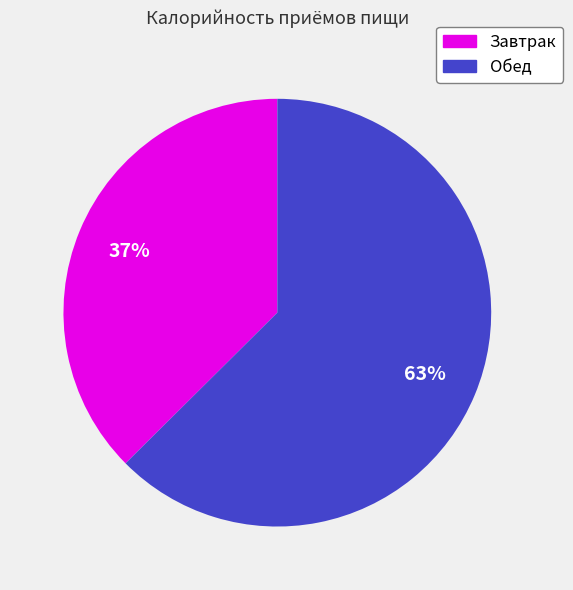

To the nearest percent, what is the combined percentage of Обед and Завтрак?

100%